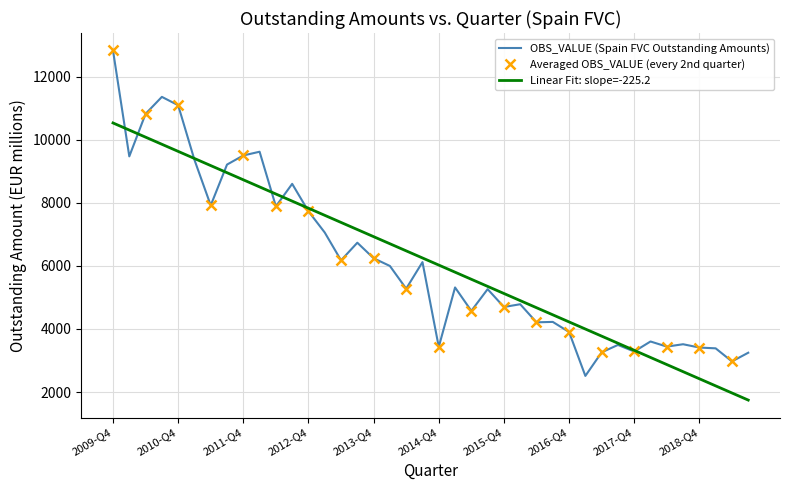

Count the number of values greater than 5316.

19